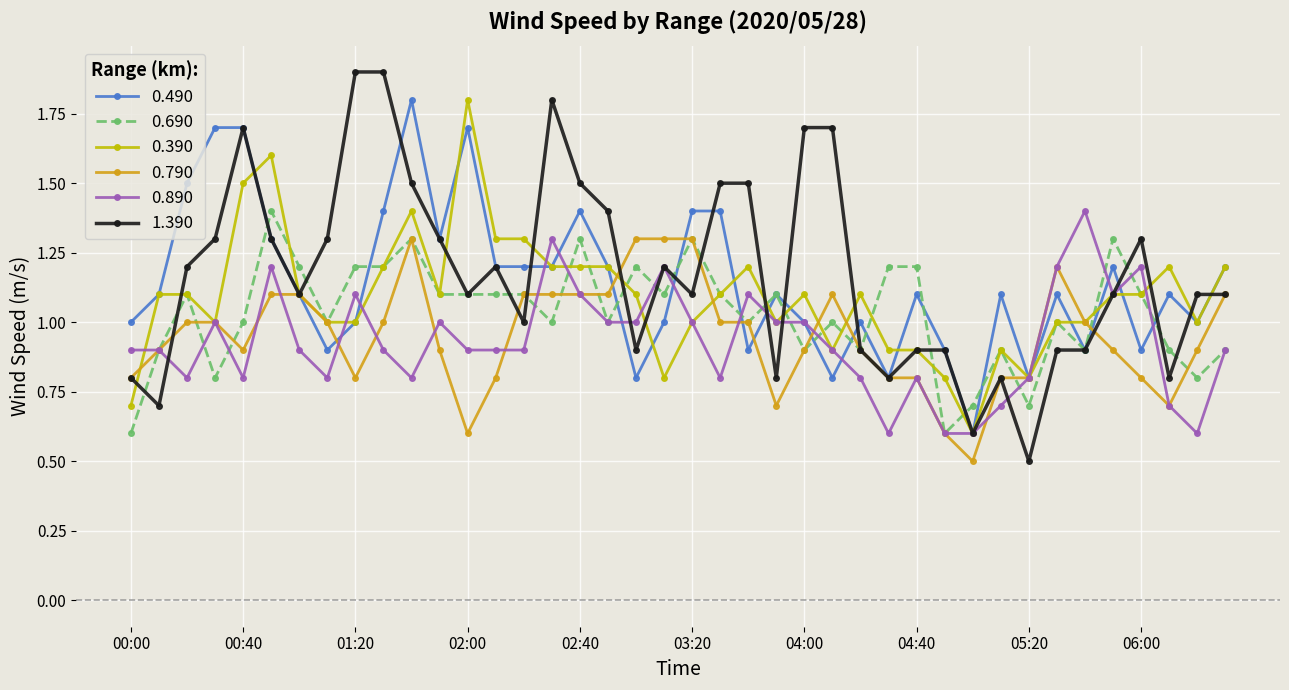

What is the sum of all 1.390 values?

47.0